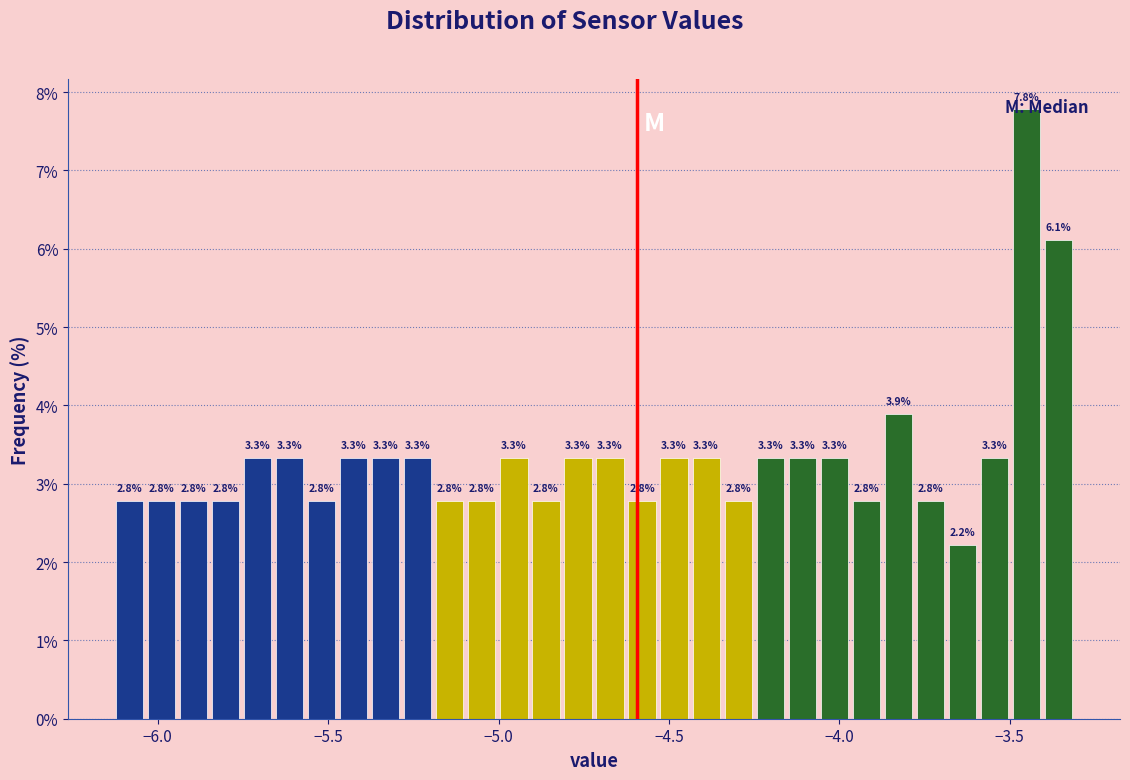

Around what value on the x-axis is the tallest bar? Give the approximate position of its centre, as read against the axis.

-3.45